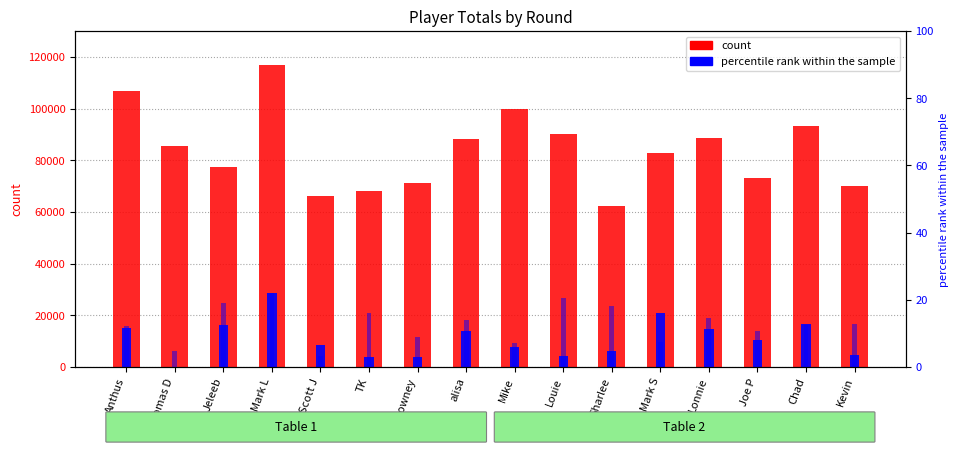

Rank the series by their maximum value, from lowest to highest.

round 8 %, round 7, total